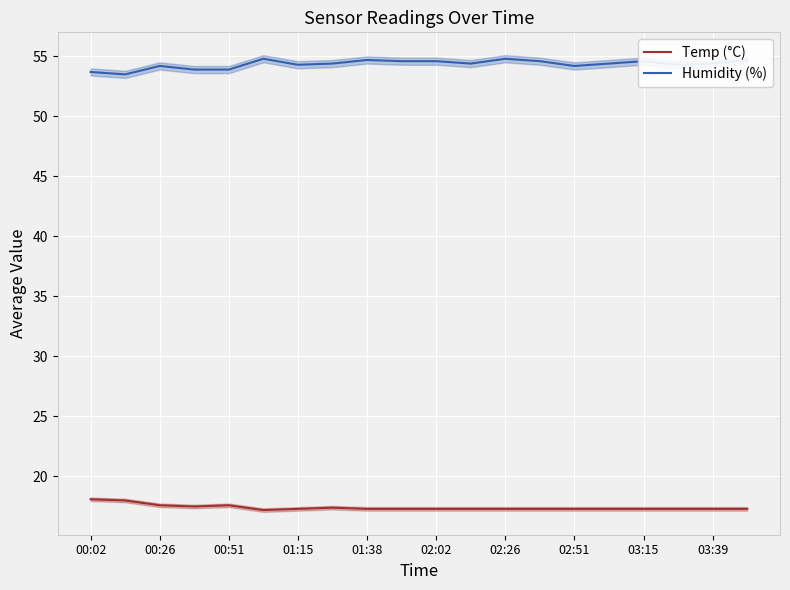

True or false: Temp (°C) has a value of 23.9 at 01:38.

False